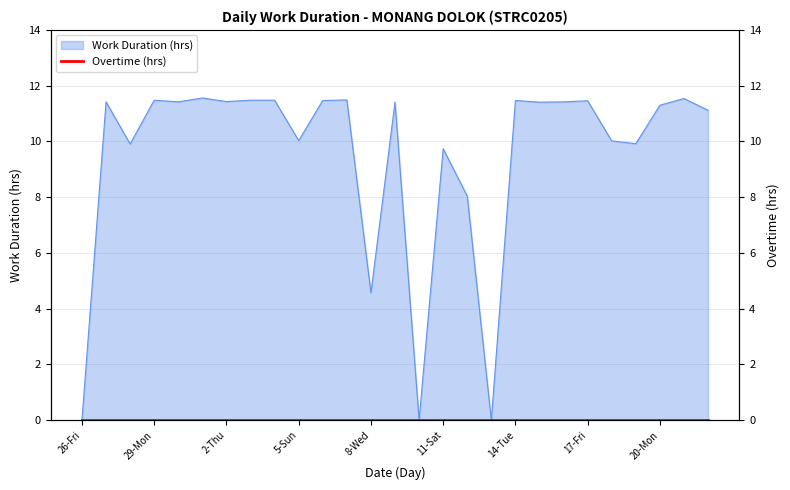

How many points are lower than both their immediate neighbors (excluding endpoints)?

9